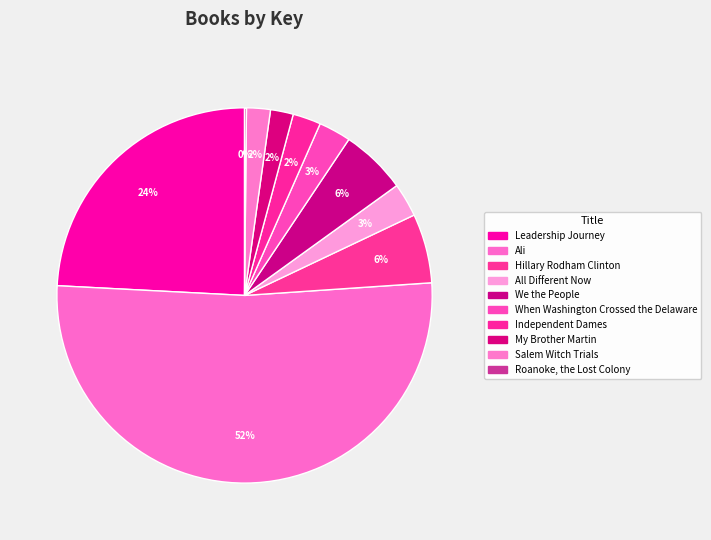

To the nearest percent, what is the difference between the Leadership Journey and Independent Dames slice percentages?

22%